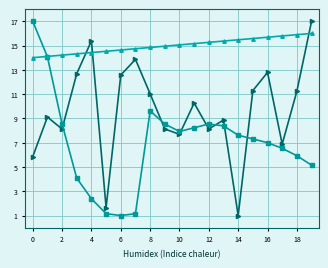

What is the smallest value displayed?

1.0